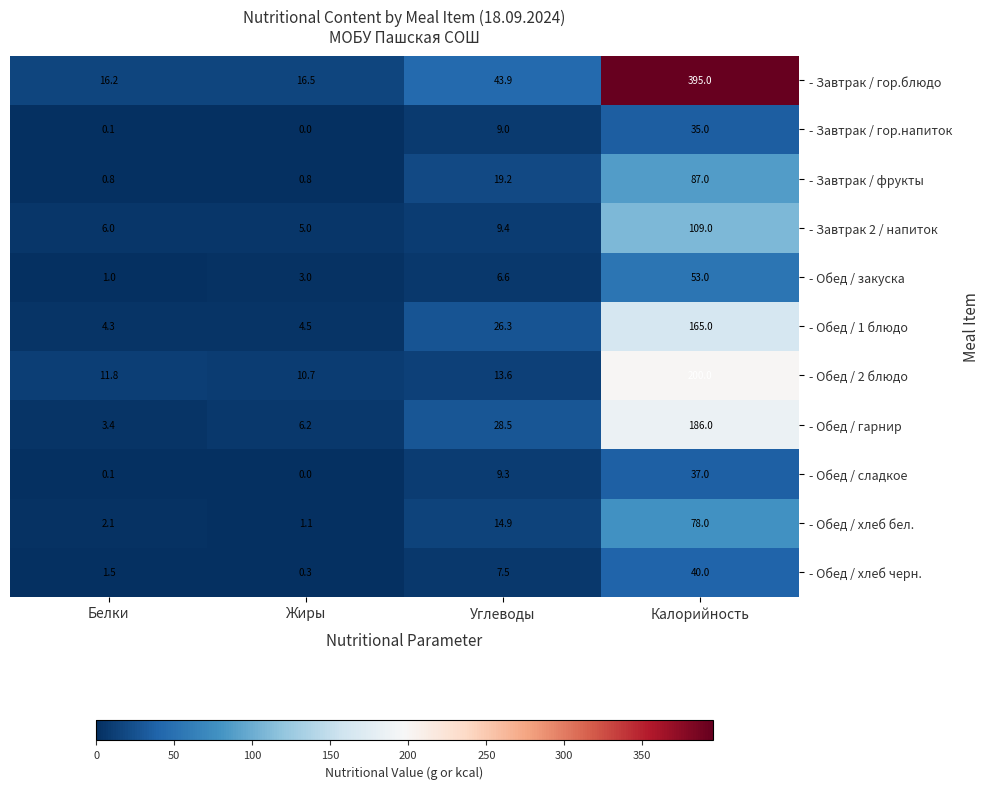

What value does the - Обед / закуска series have at Белки?

1.0